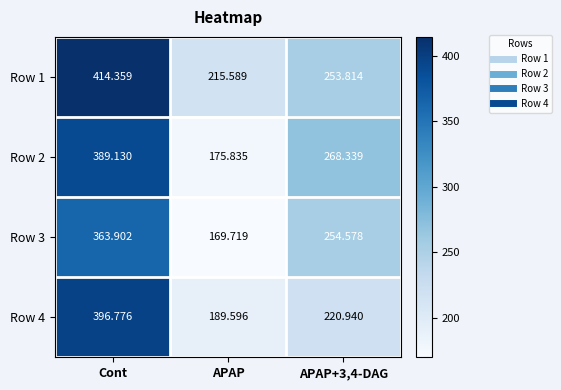

Between Cont and APAP, which series saw the biggest shift?

Row 2